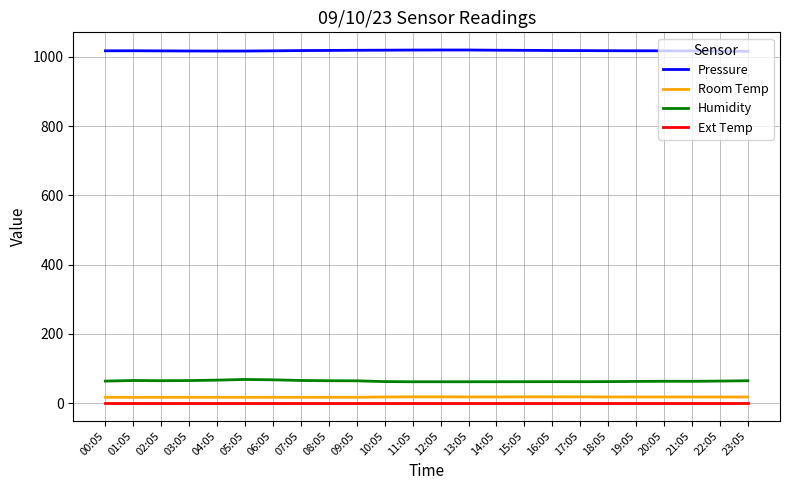

What is the approximate value of Humidity at 19:05?

63.1